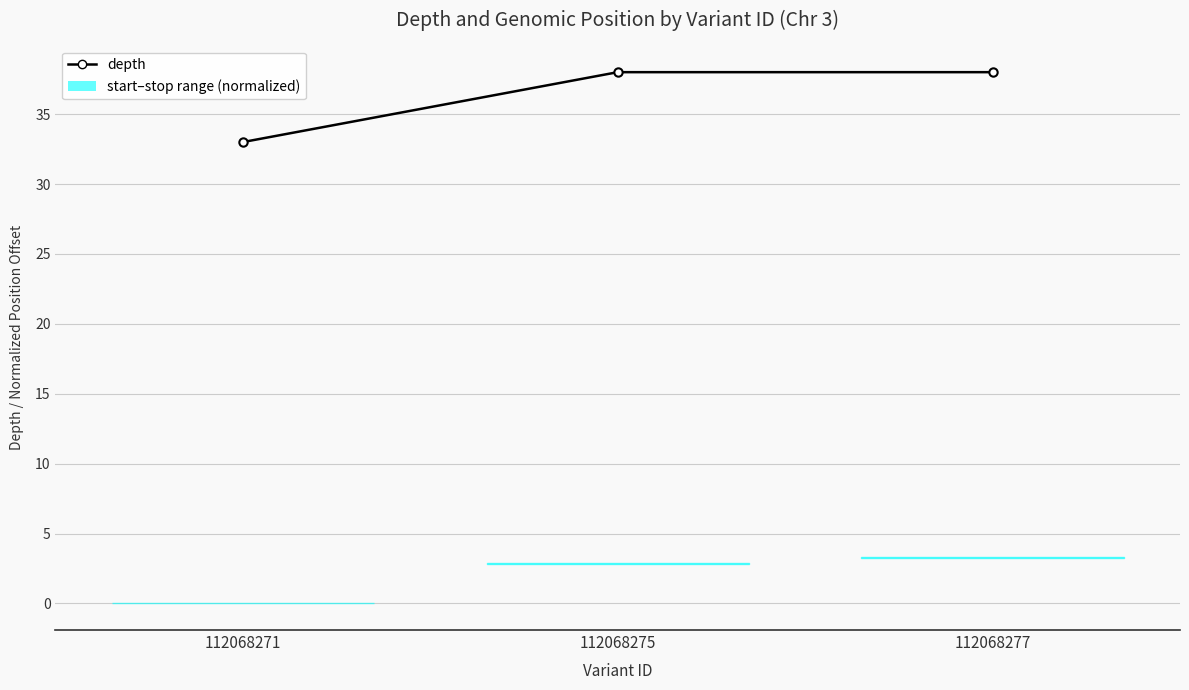

What is the difference between the highest and lowest values at 112068271?

33.0